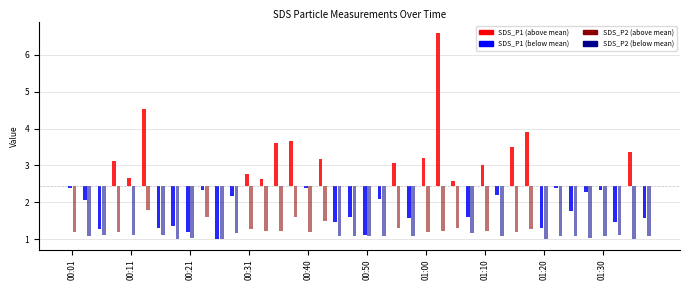

At which label does SDS_P1 first exceed 2?

00:01